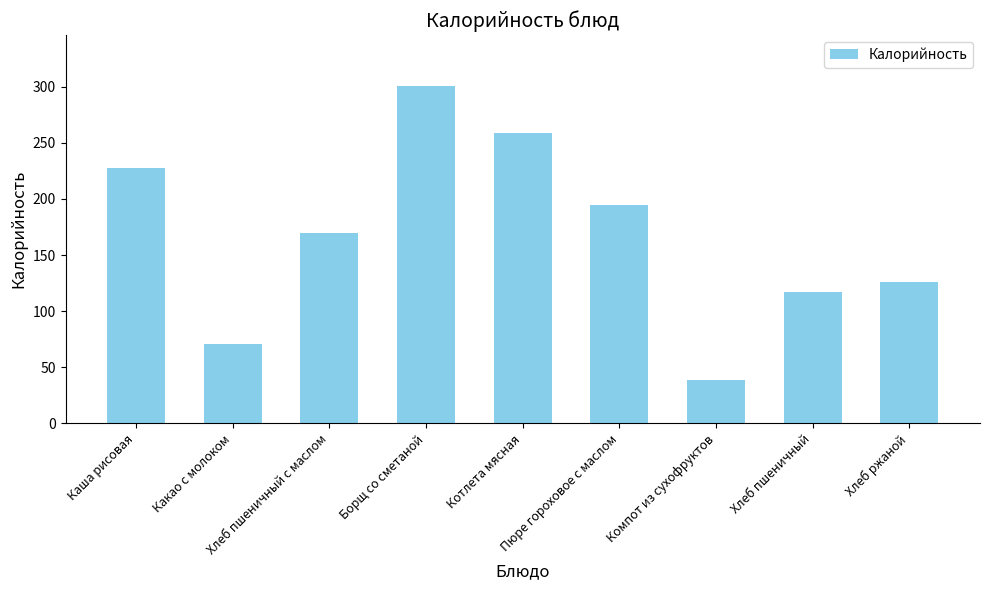

What position from the left is Хлеб пшеничный?

8